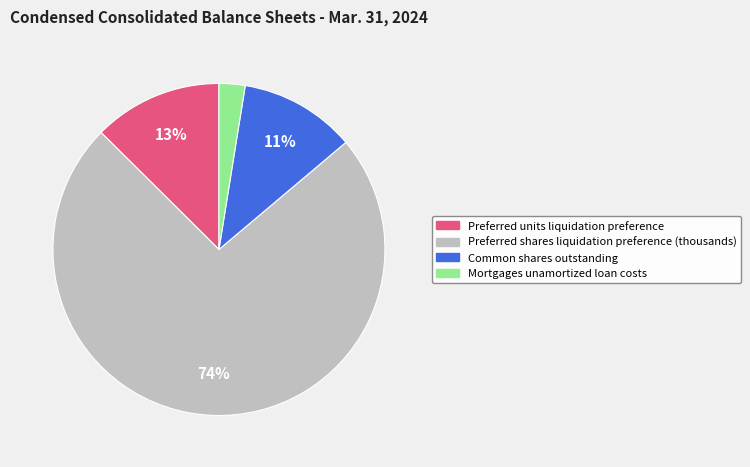

Combined, do Preferred units liquidation preference and Preferred shares liquidation preference (thousands) account for over 50%?

Yes